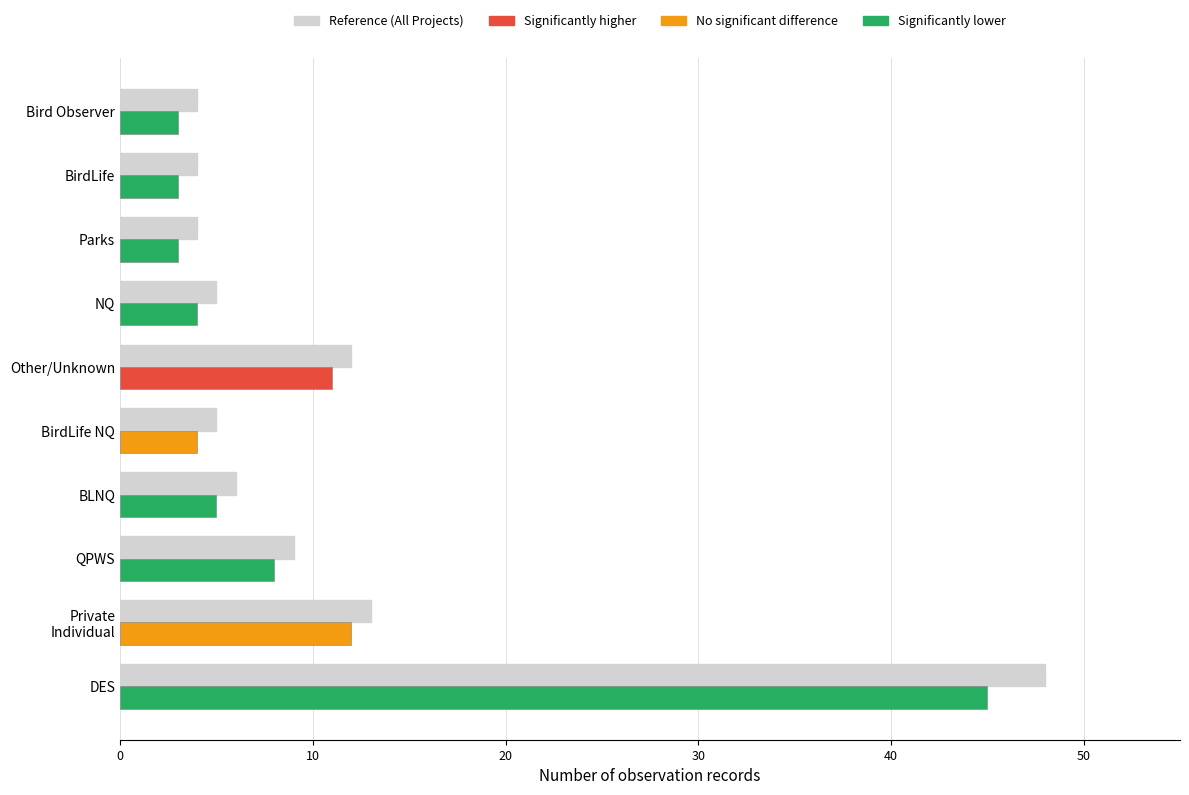

True or false: the data shows 48 at DES.

True